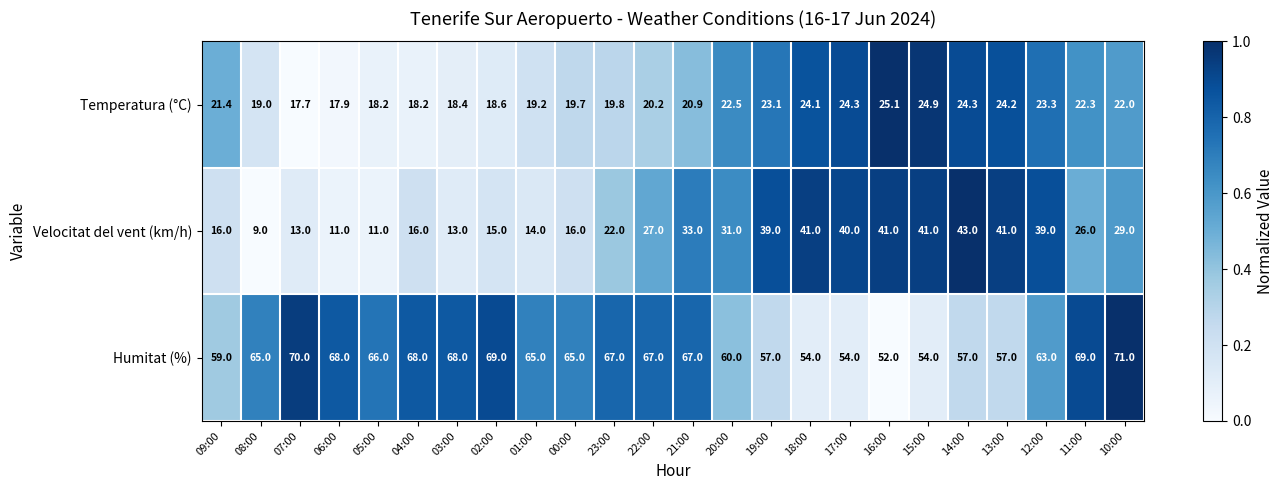

What is the sum of the Humitat (%) values at 12:00 and 13:00?

120.0